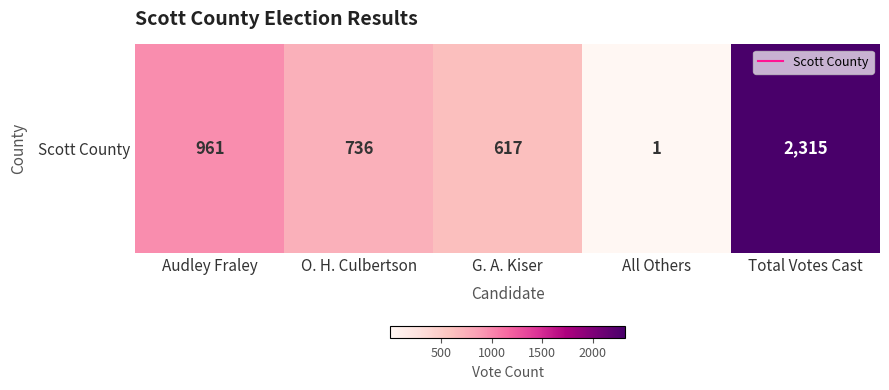

What is the sum of all values?

4630